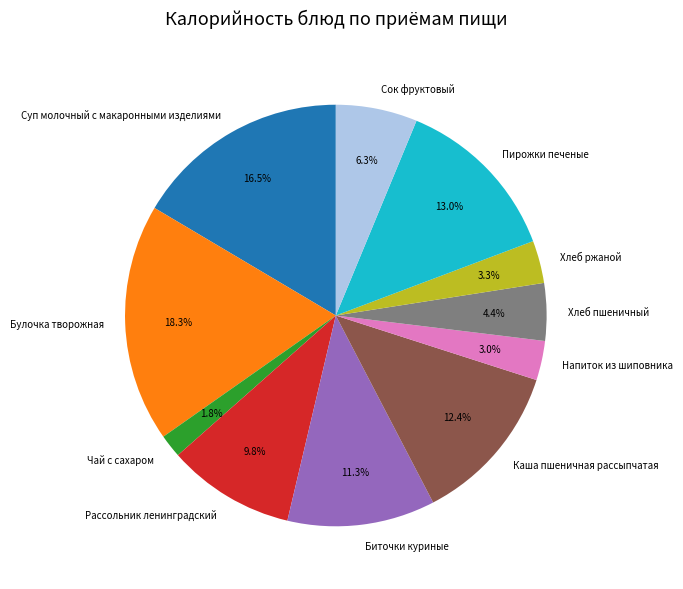

What percentage is NOT represented by Чай с сахаром?

98.2%